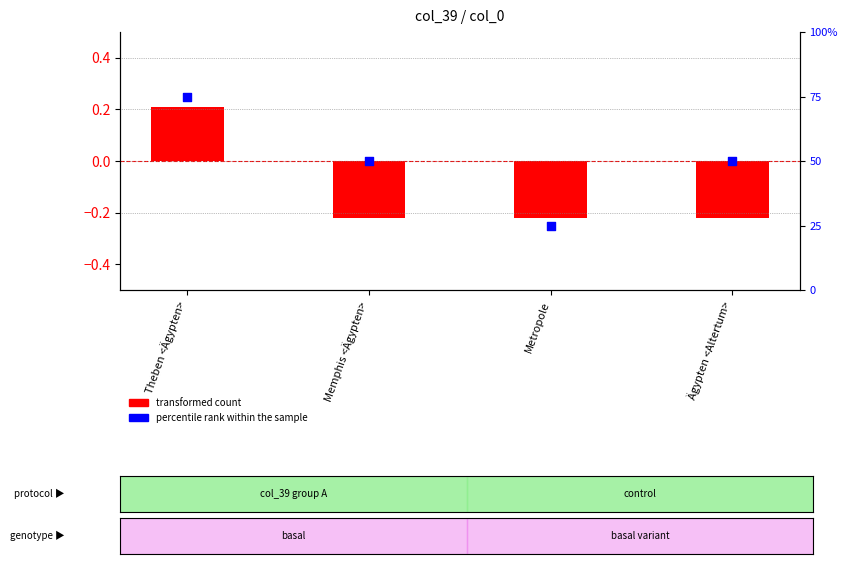

At how many categories does at least one series exceed 16?

4